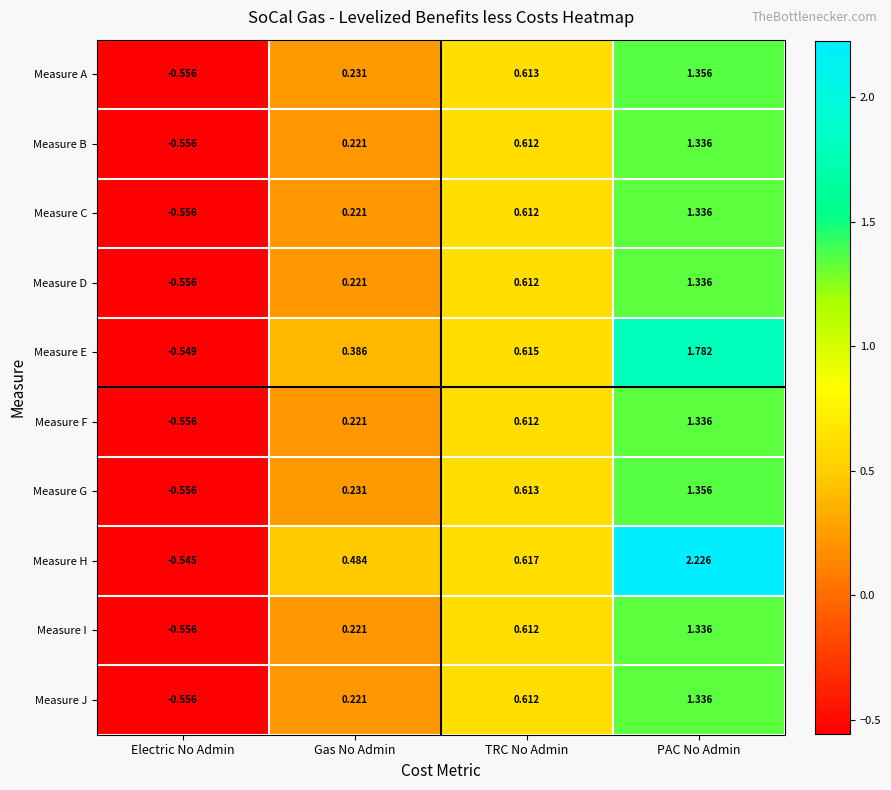

At which category does the chart reach its peak across all series?

PAC No Admin